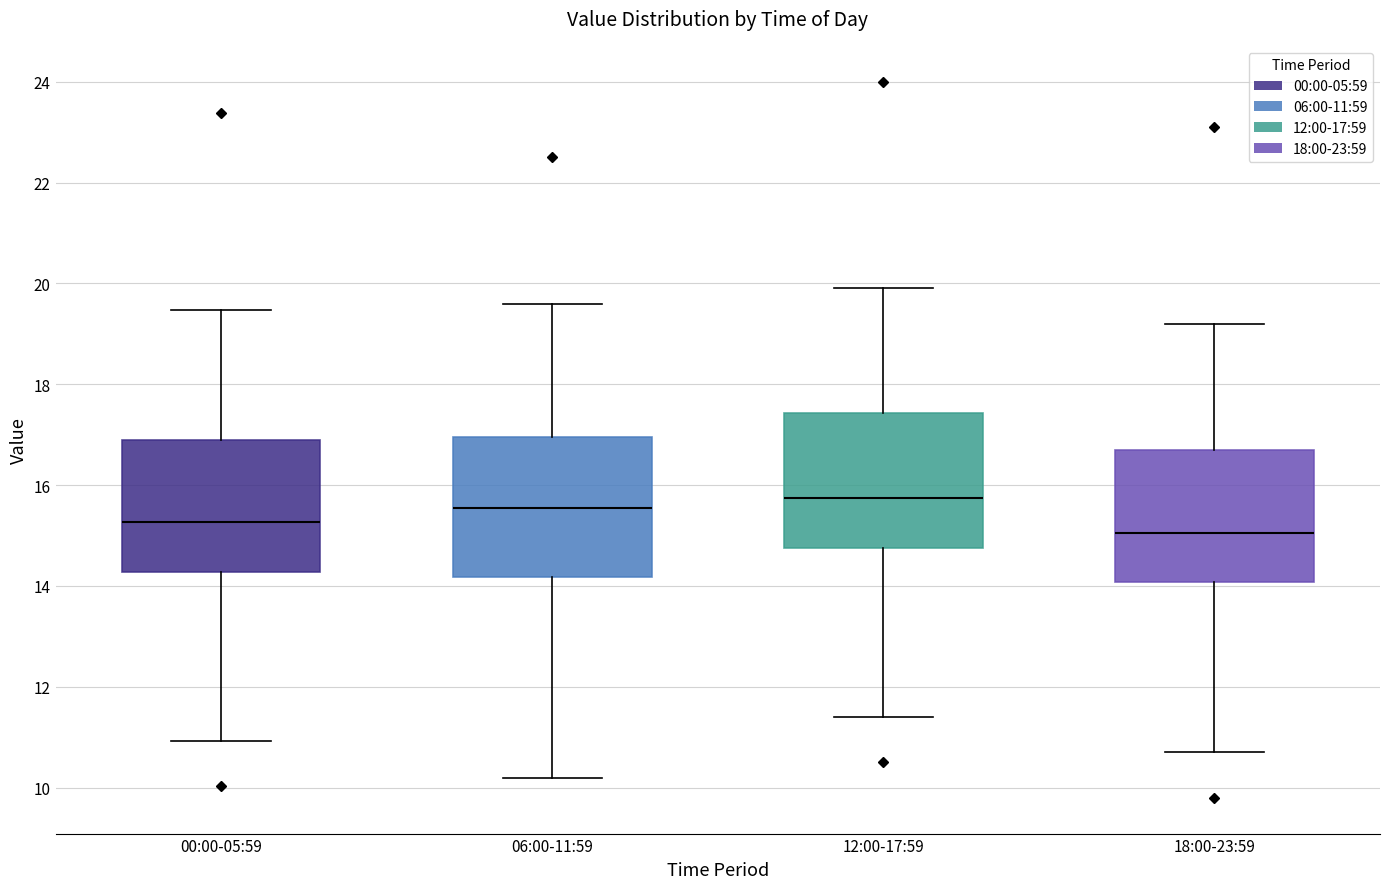

Where does the lower whisker of the box for 00:00-05:59 end on the y-axis? The values are not printed on the chart, so give them approximately, as read against the axis.

11.0